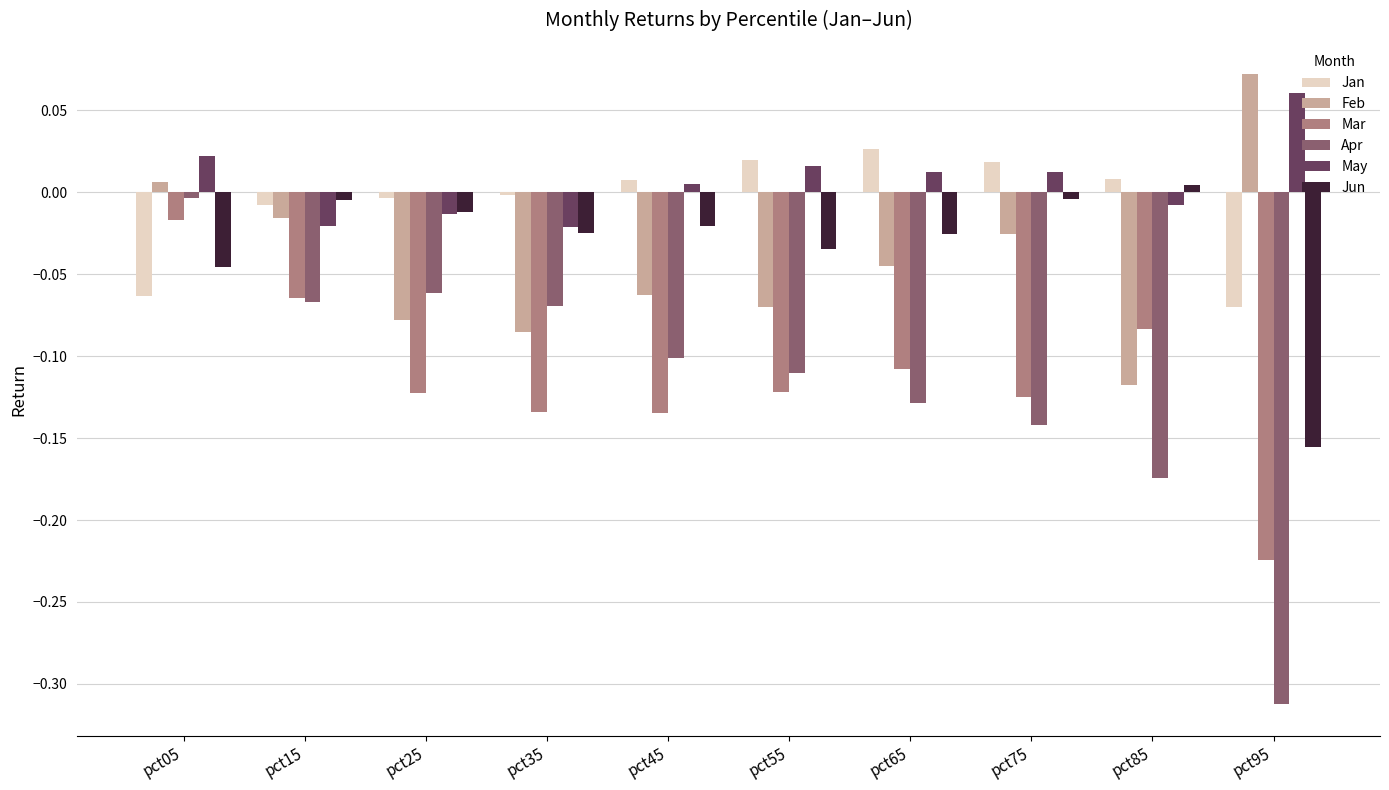

Does the chart contain stacked bars?

No